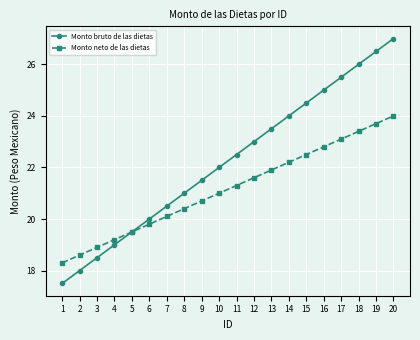

Which series has the largest total across all categories?

Monto bruto de las dietas